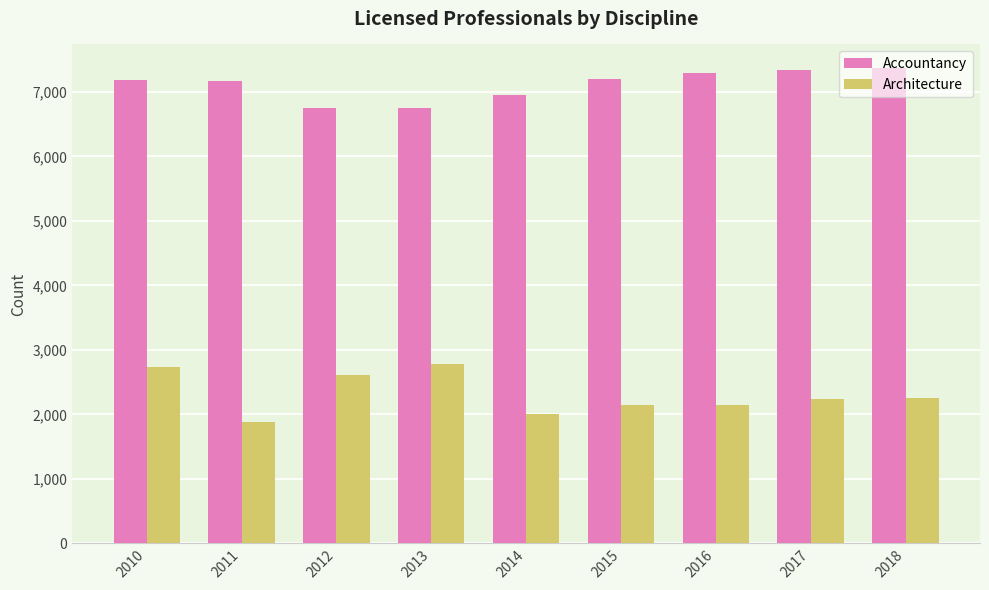

The value of Architecture at 2013 is 2784. True or false?

True